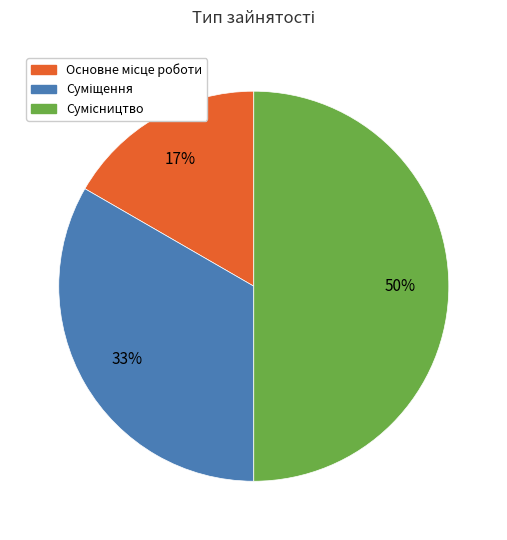

To the nearest percent, what is the average slice percentage?

33%